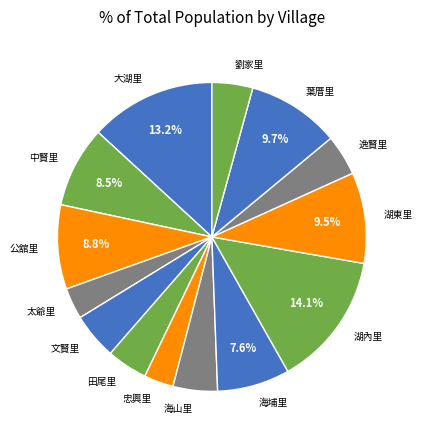

Which category has the biggest portion of the pie?

湖內里